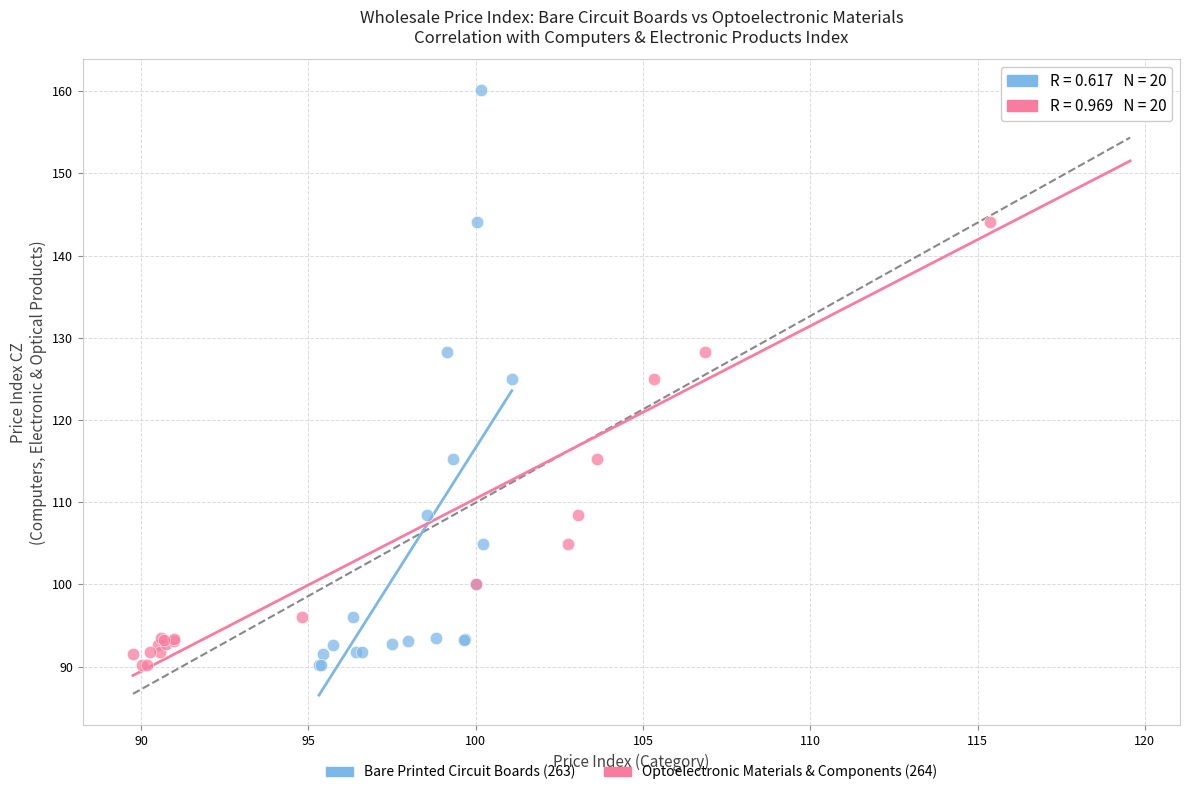

What are all the series names shown in the legend?

Bare Printed Circuit Boards (263), Optoelectronic Materials & Components (264)